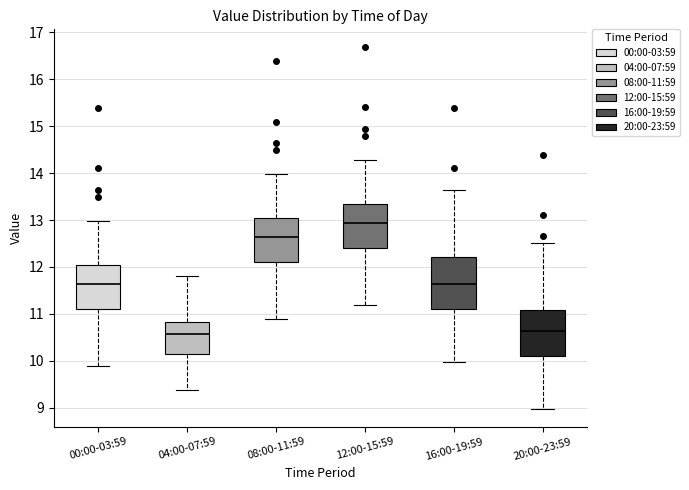

Which box is the tallest, from its lower edge to its upper edge?

16:00-19:59